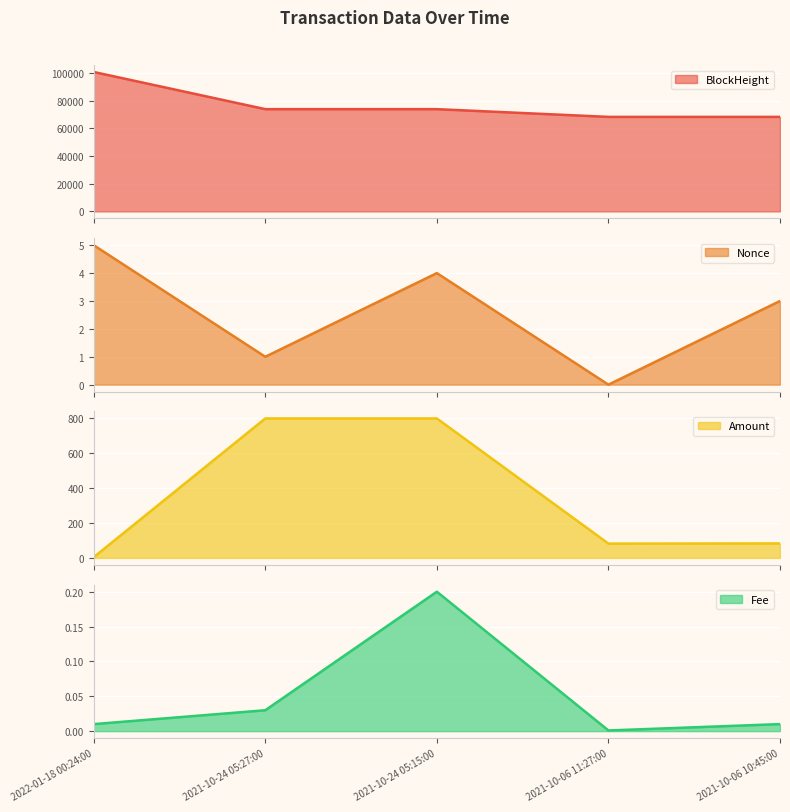

What is the maximum value for BlockHeight?

100667